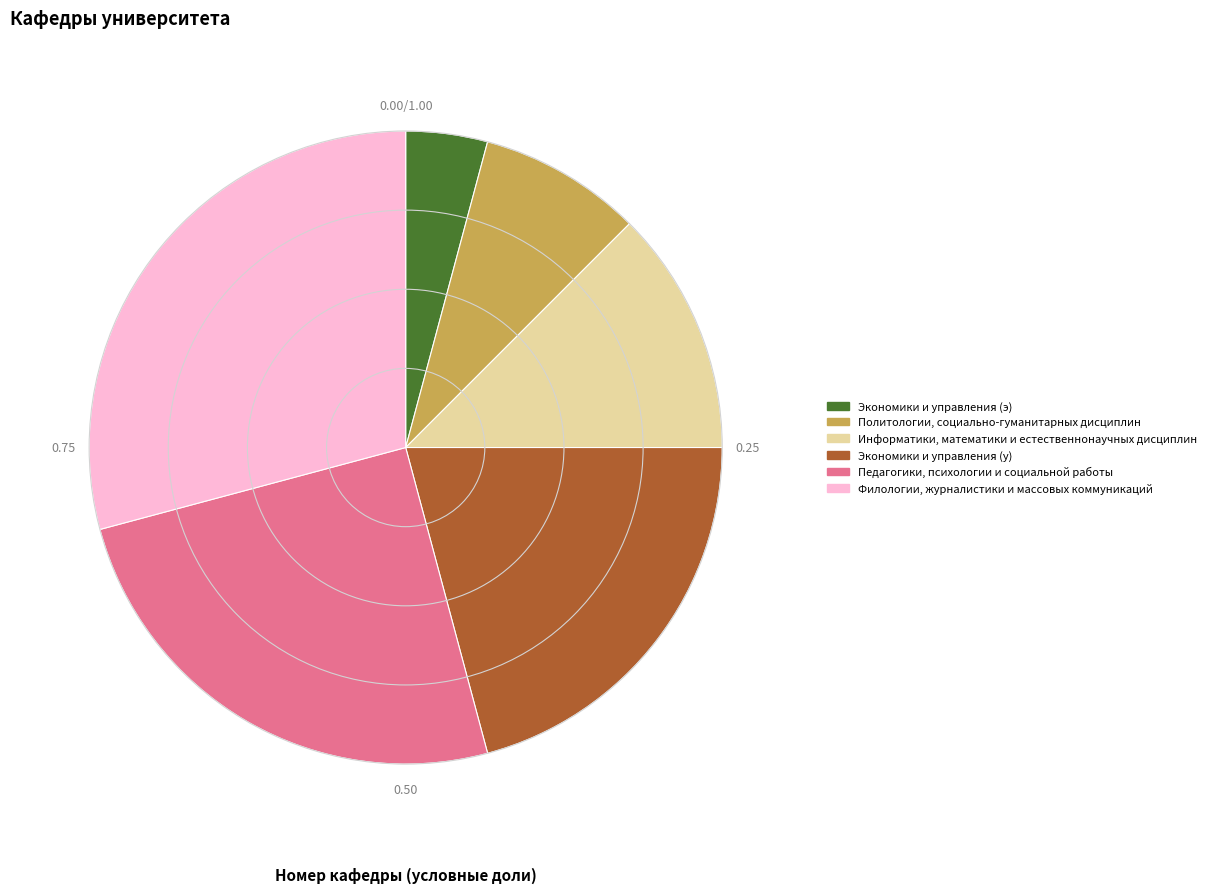

What is the smallest slice in the pie chart?

Экономики и управления (э)